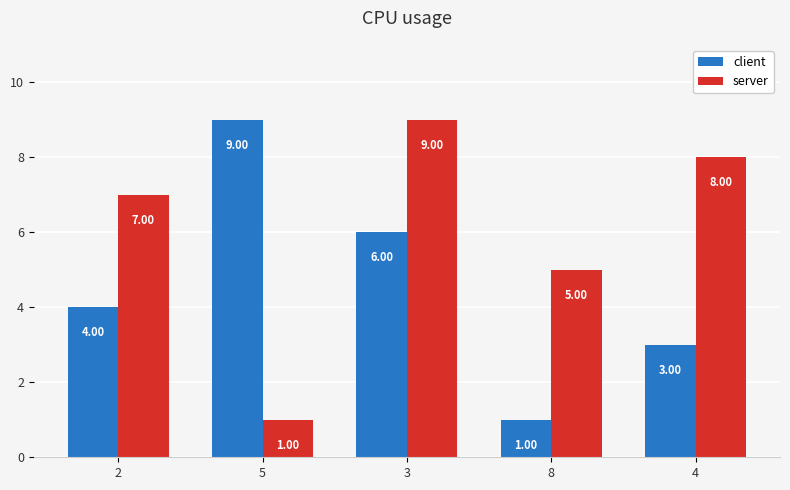

What is the difference between the server values at 3 and 5?

8